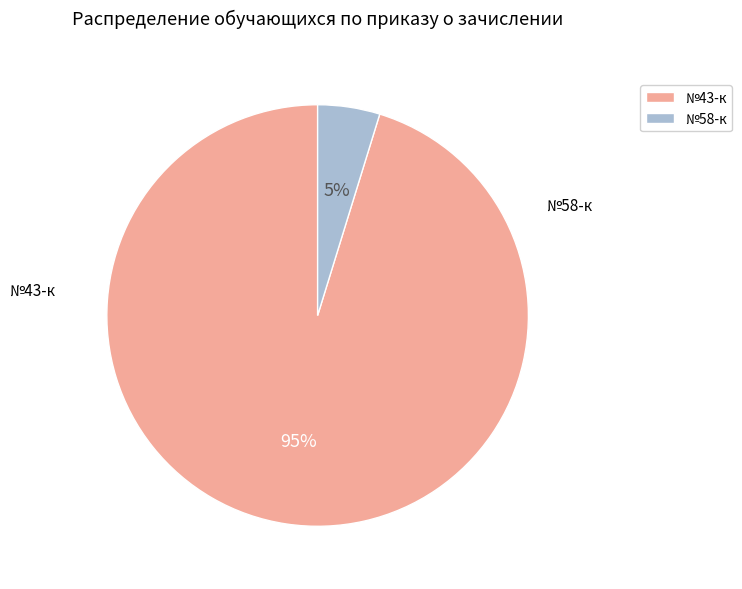

The №43-к slice represents 95% of the pie. True or false?

True